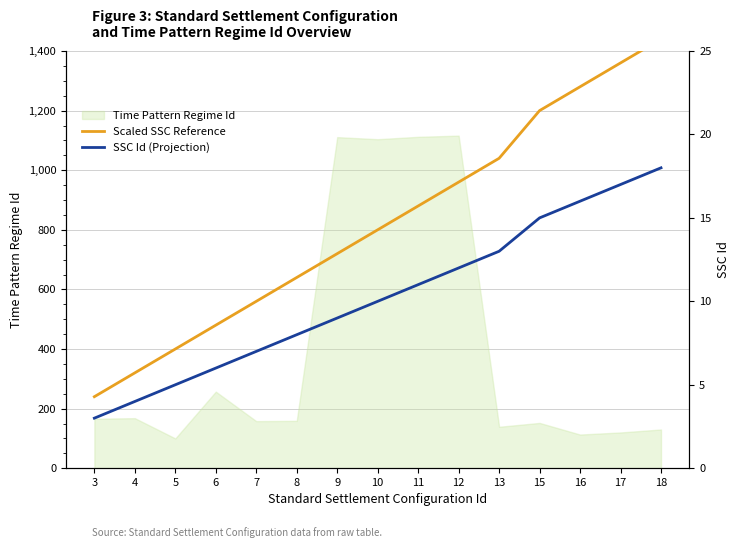

What is the difference between the maximum and minimum values in the Scaled SSC Reference series?

1200